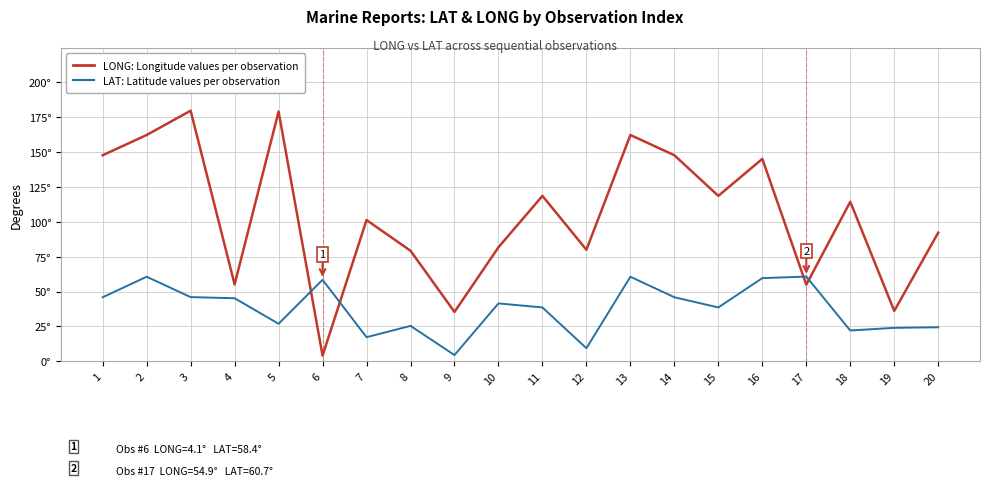

Which series ends up on top after the final intersection of LAT: Latitude values per observation and LONG: Longitude values per observation?

LONG: Longitude values per observation